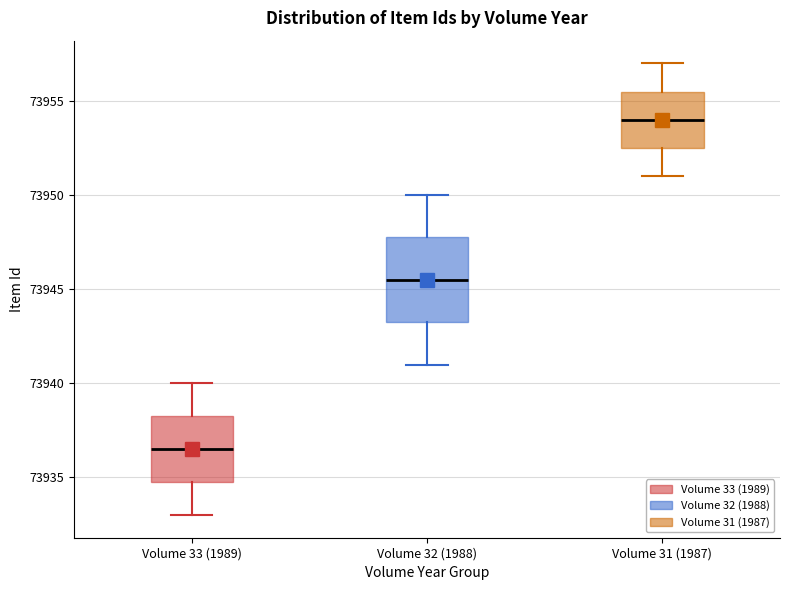

Which box's median line is the highest?

Volume 31 (1987)